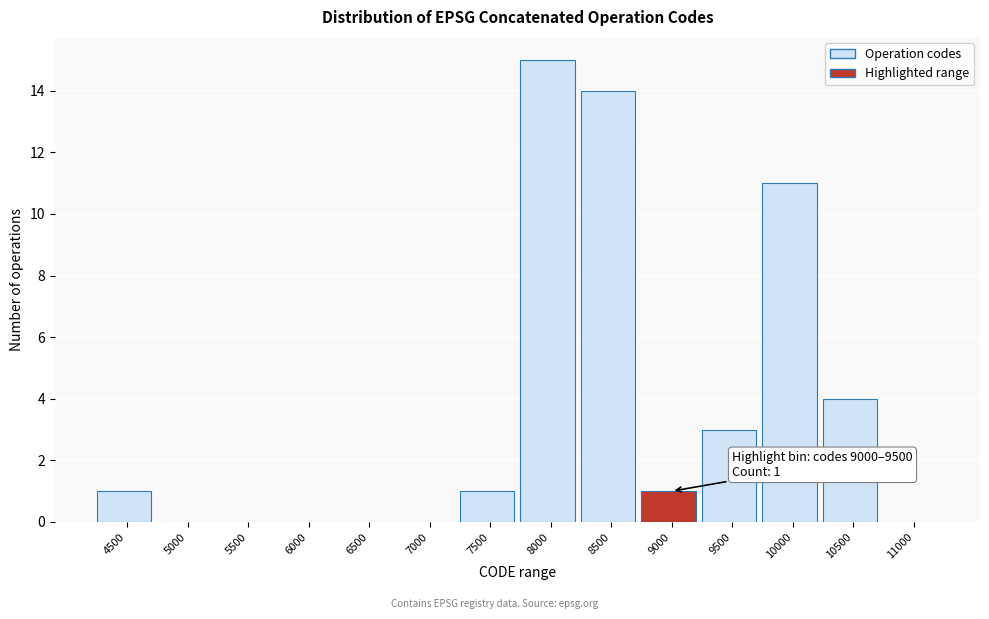

Reading right to left, what are all the values shown in this chart?

11000=0	10500=4	10000=11	9500=3	9000=1	8500=14	8000=15	7500=1	7000=0	6500=0	6000=0	5500=0	5000=0	4500=1